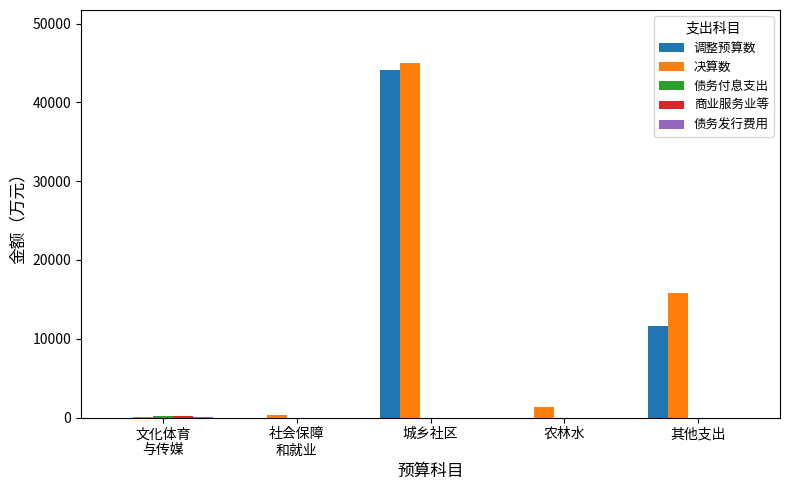

Are the bars horizontal?

No